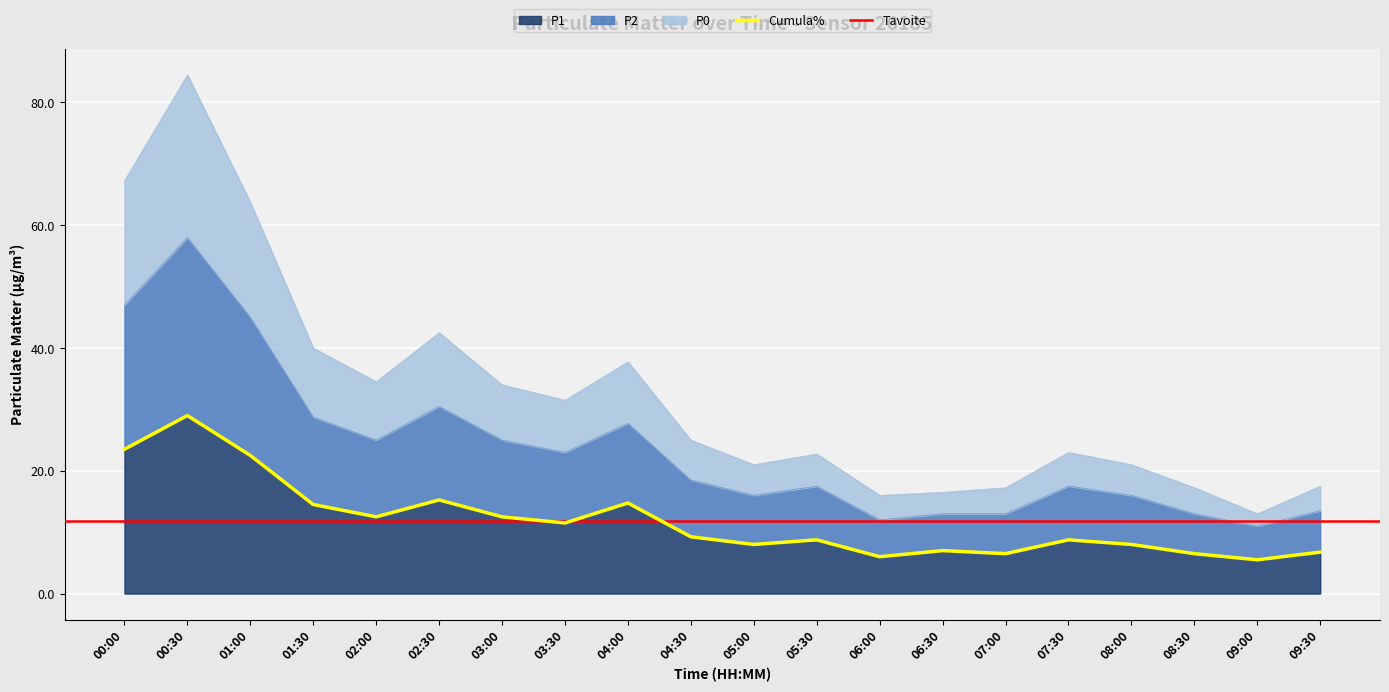

At how many categories does at least one series exceed 64?

2